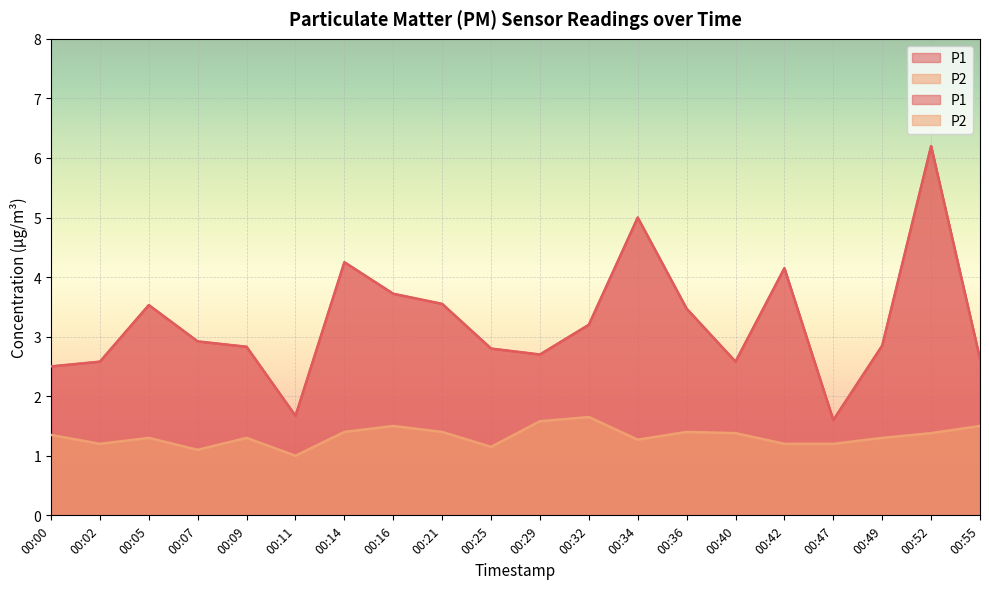

True or false: P1 and P2 intersect in this chart.

False